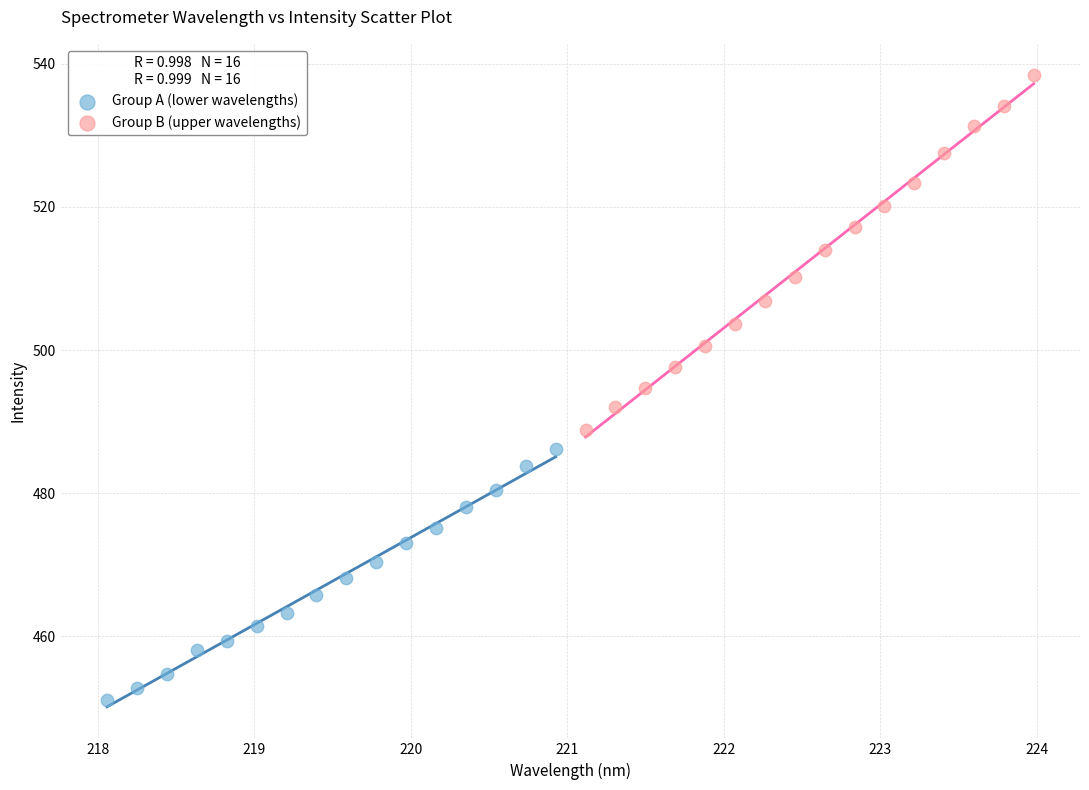

Which series reaches the minimum Y coordinate?

Group A (lower wavelengths)